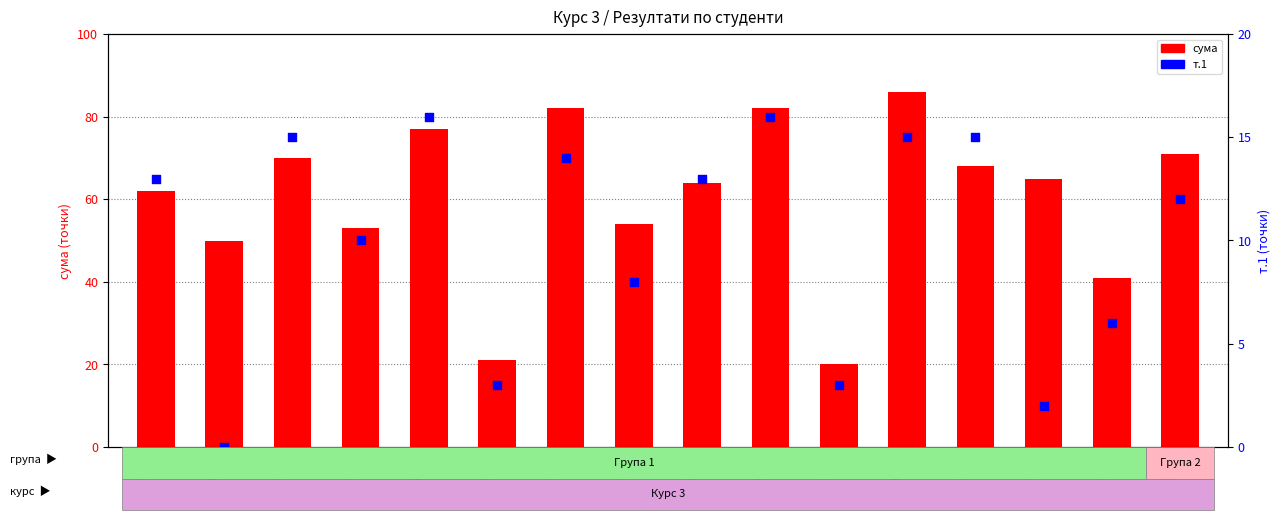

What is the total value across all series at 81789?

96